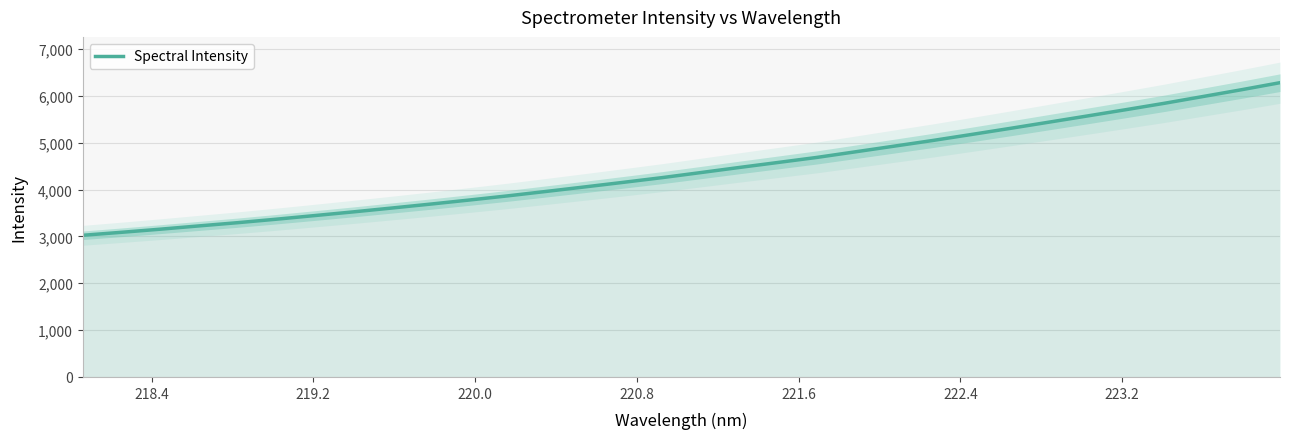

What is the highest value of the Spectral Intensity series?

6280.7